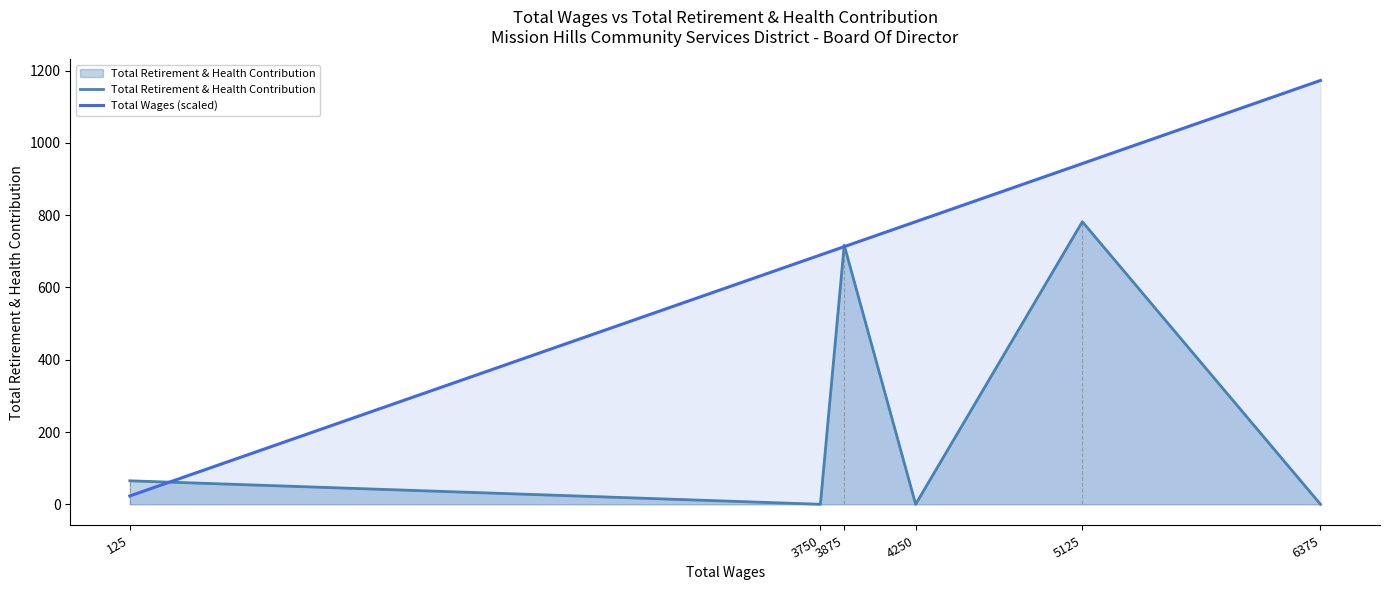

Is it true that Total Retirement & Health Contribution equals -377.0 at 4250?

False